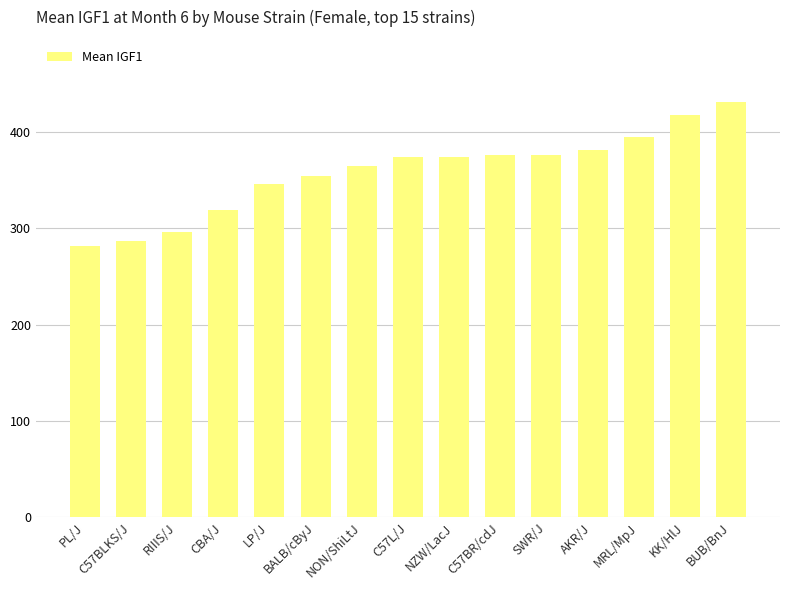

Read the value at NON/ShiLtJ.

365